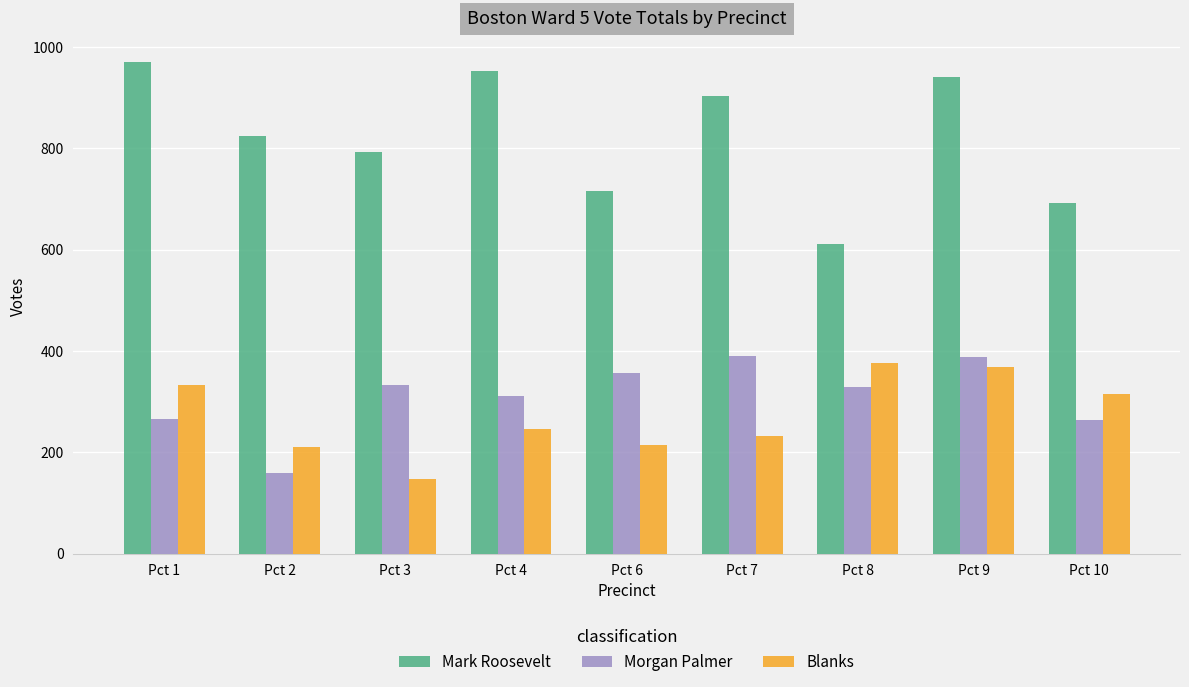

Count the number of categories in the chart.

9